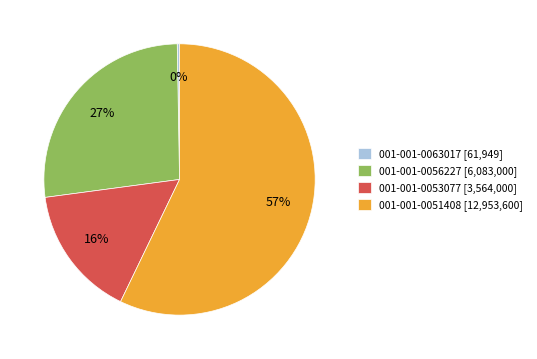

What is the largest slice in the pie chart?

001-001-0051408